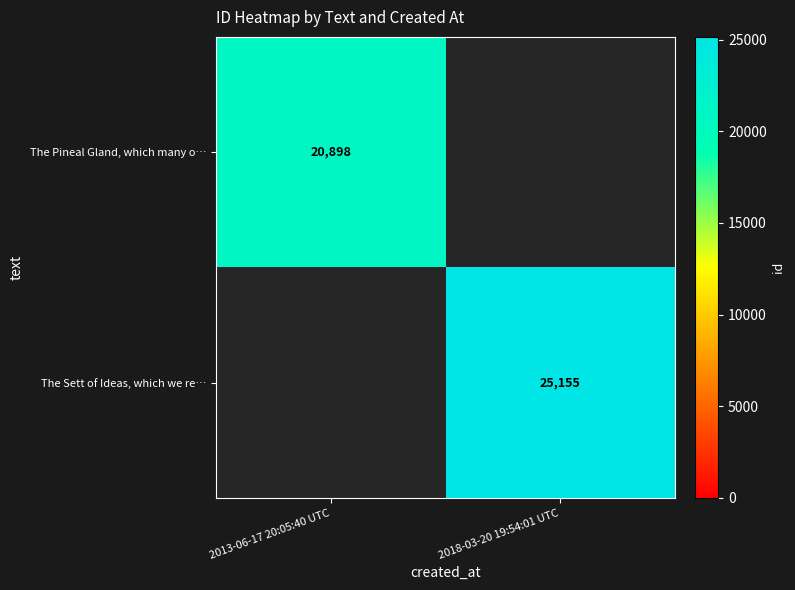

The value of The Sett of Ideas, which we re… at 2018-03-20 19:54:01 UTC is 13954. True or false?

False